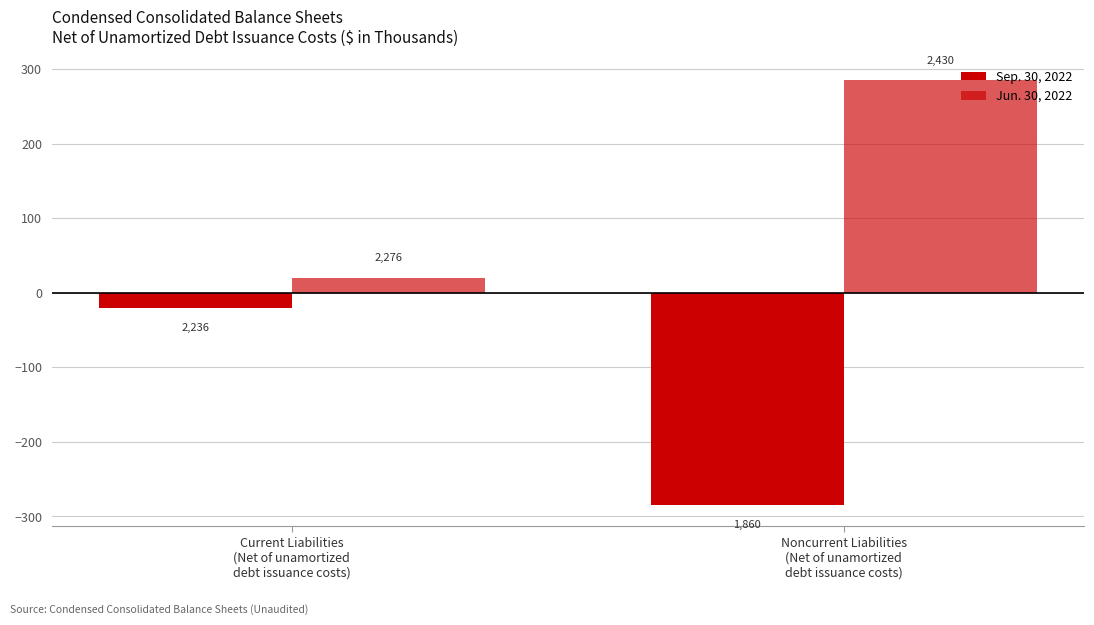

Where is Sep. 30, 2022 nearest to the value -152?

Current Liabilities
(Net of unamortized
debt issuance costs)